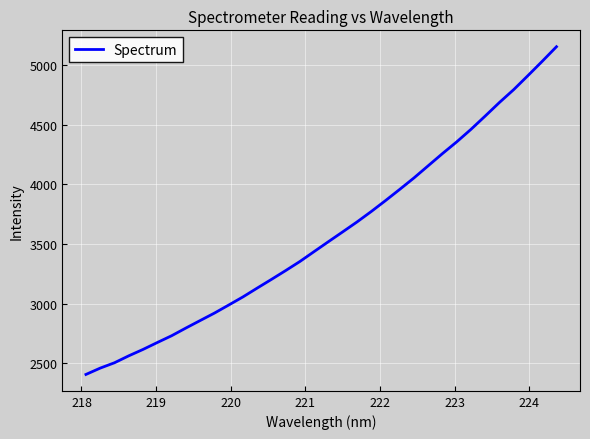

What is the difference between the maximum and minimum values?

2742.9